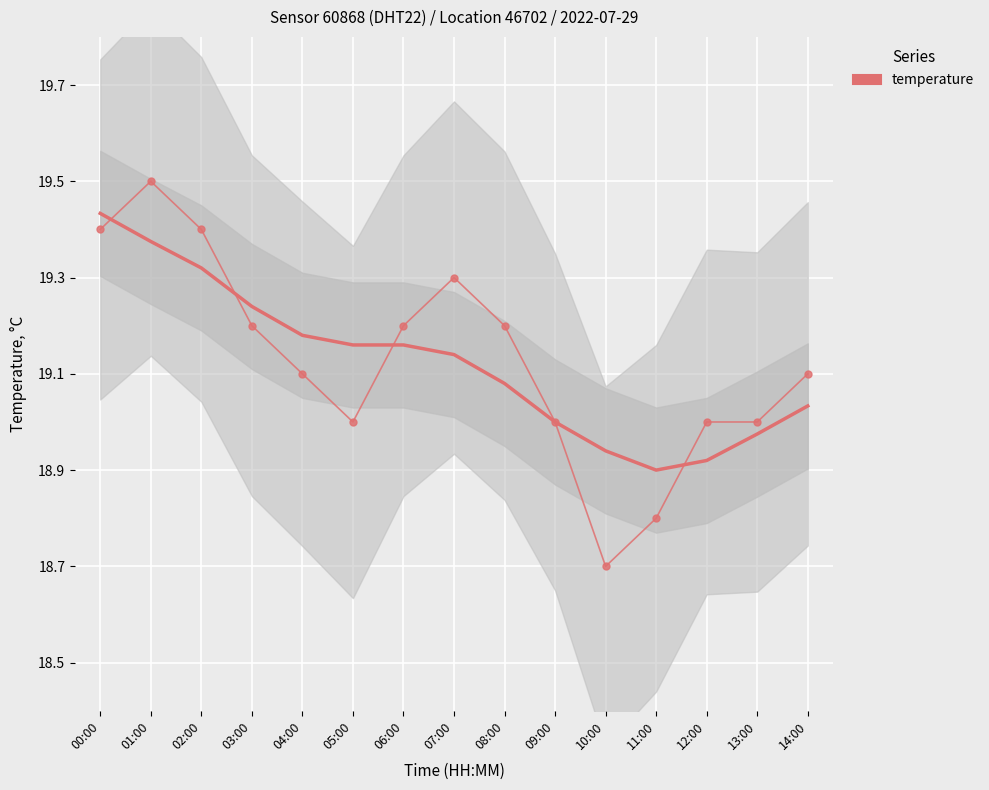

Read the value at 01:00.

19.5